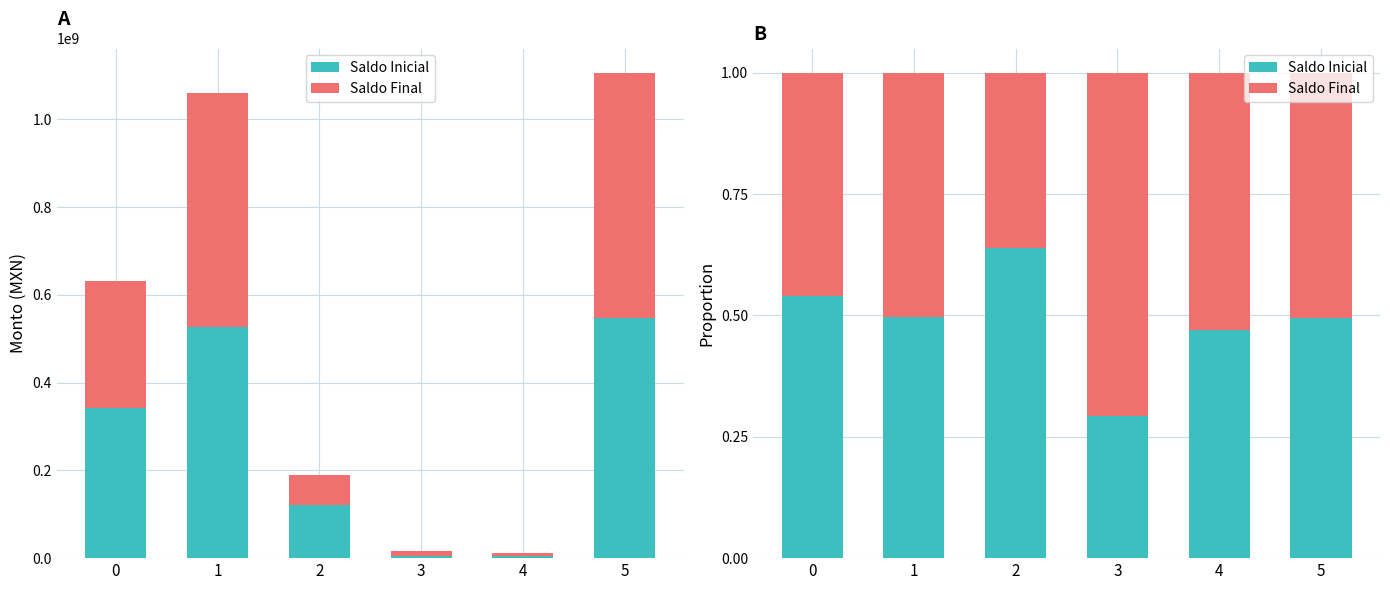

Rank the series by their maximum value, from highest to lowest.

Saldo Final, Saldo Inicial